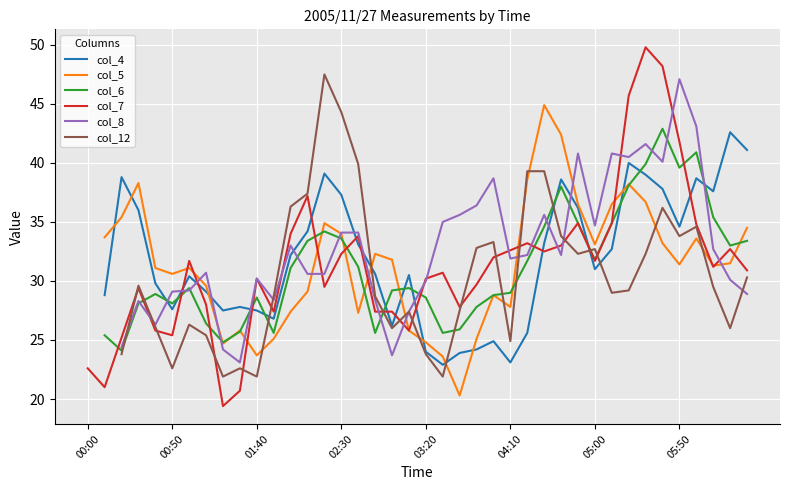

After their last crossing, which series has the higher values: col_8 or col_5?

col_5